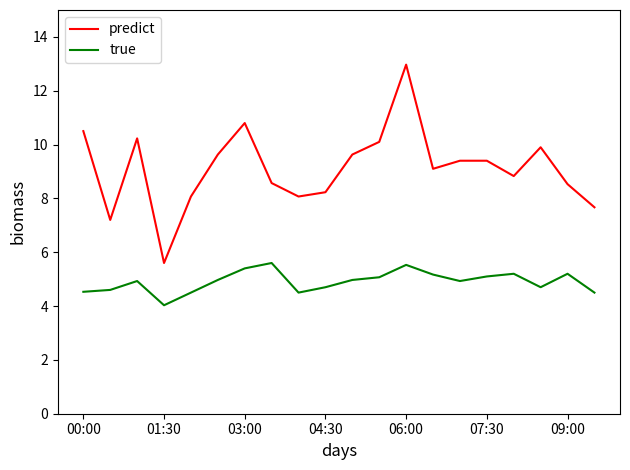

Which series has the largest range (max minus min)?

predict